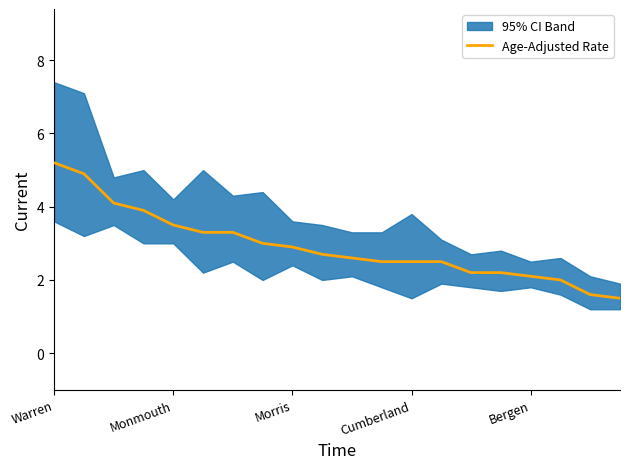

What is the sum of all values?

58.5